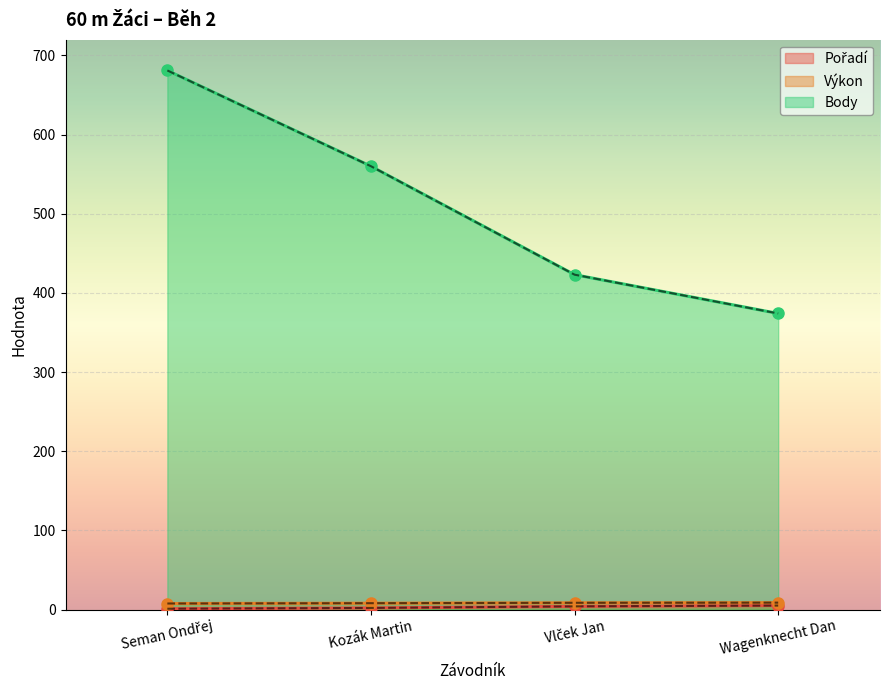

At which category does the chart reach its peak across all series?

Seman Ondřej